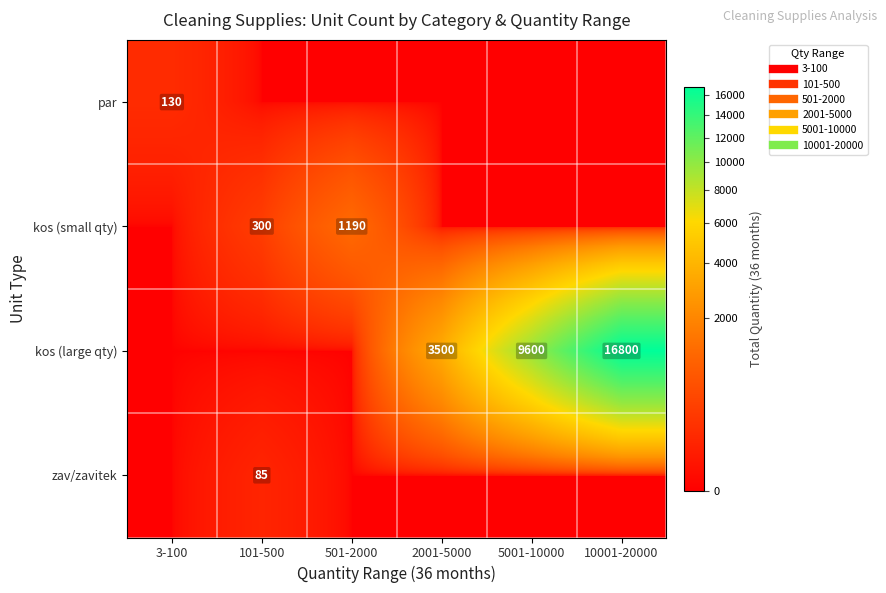

How many values in kos (large qty) are above zero?

3